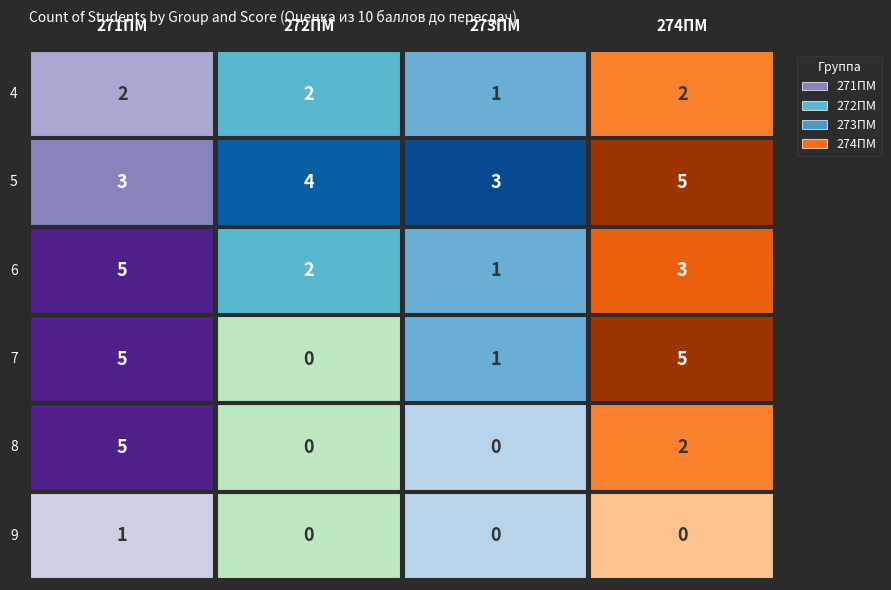

The value of 274ПМ at 5 is 5. True or false?

True